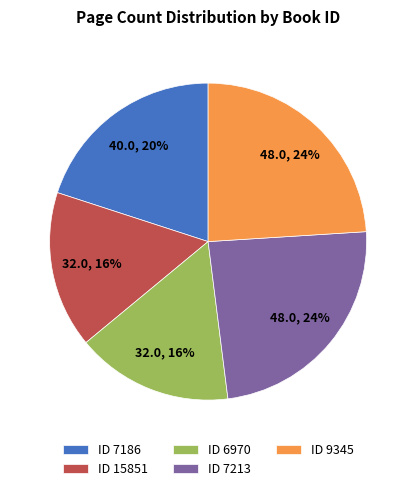

Do ID 15851 and ID 7213 together represent more than half of the pie?

No